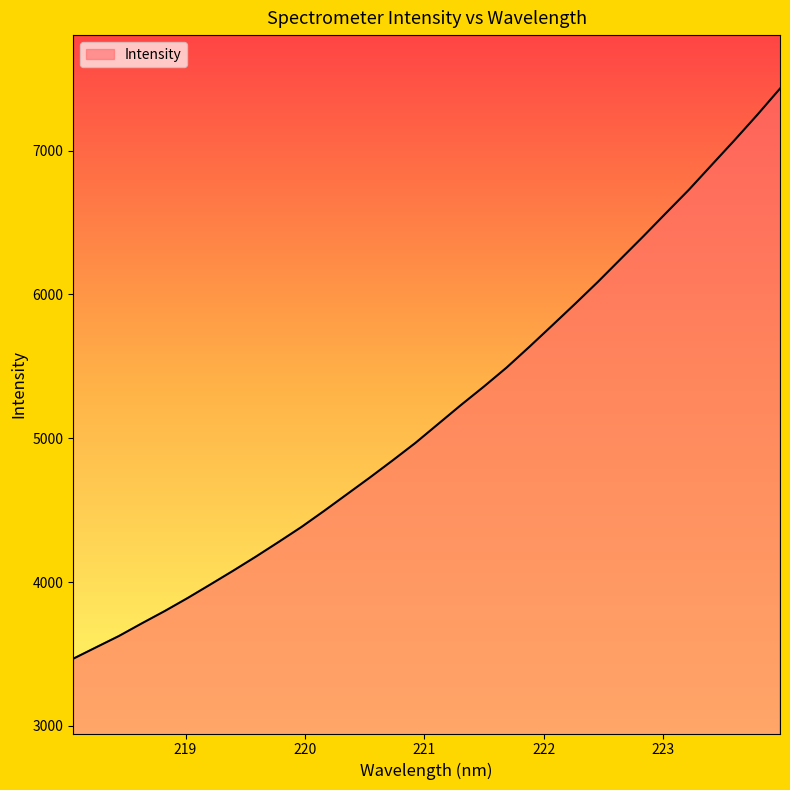

What is the greatest value displayed?

7431.3